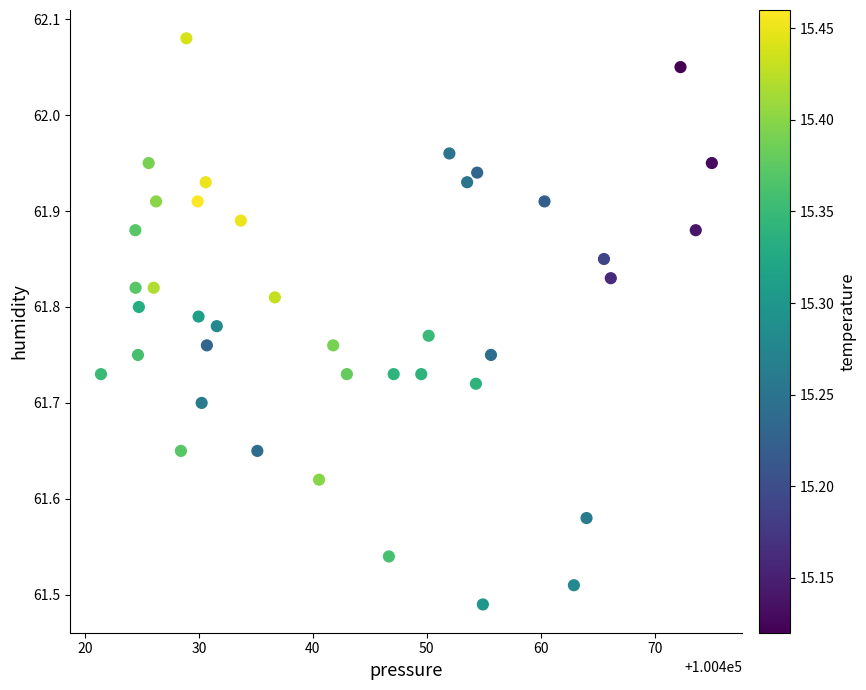

What is the range of Y values (max minus min)?

0.6